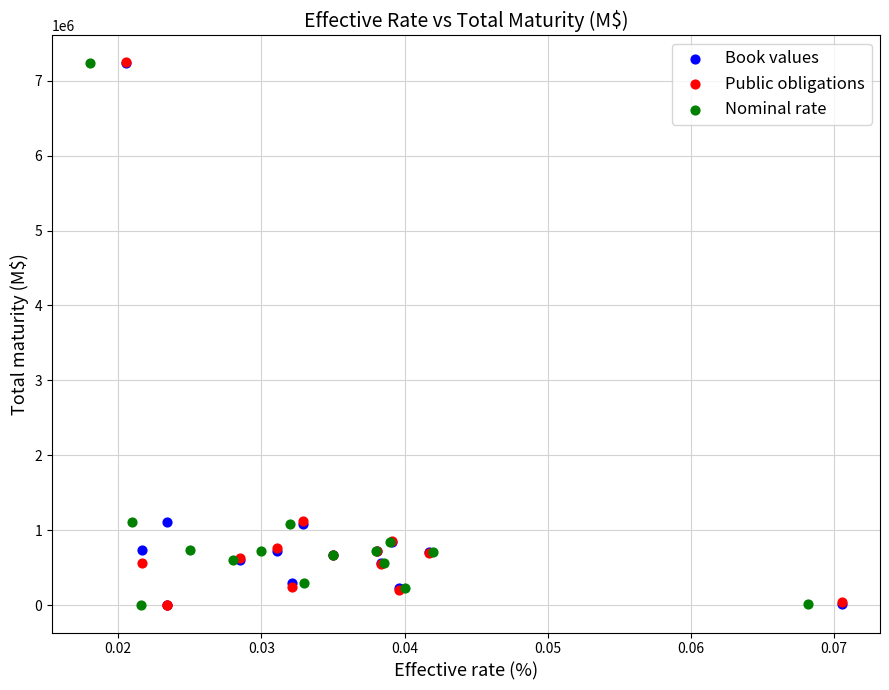

Which series has the widest spread of Y values?

Public obligations